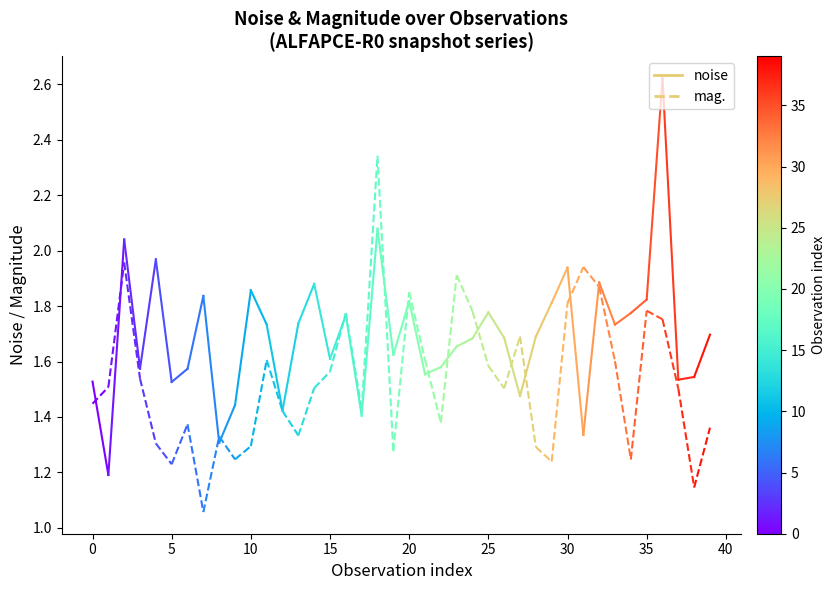

True or false: mag. has a value of 1.0 at 0.

False